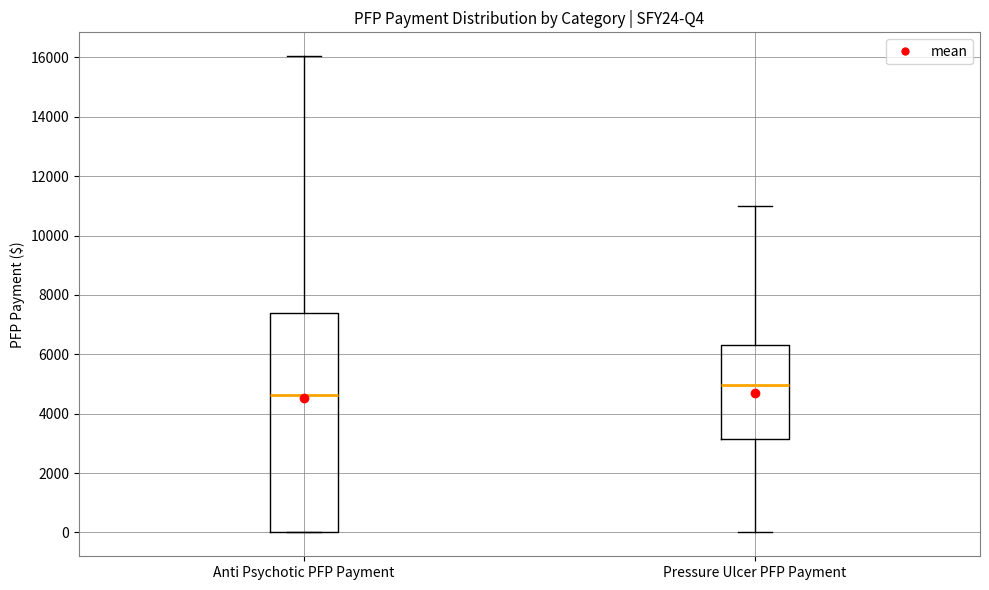

Comparing the boxes themselves (not the whiskers), which one is the tallest?

Anti Psychotic PFP Payment